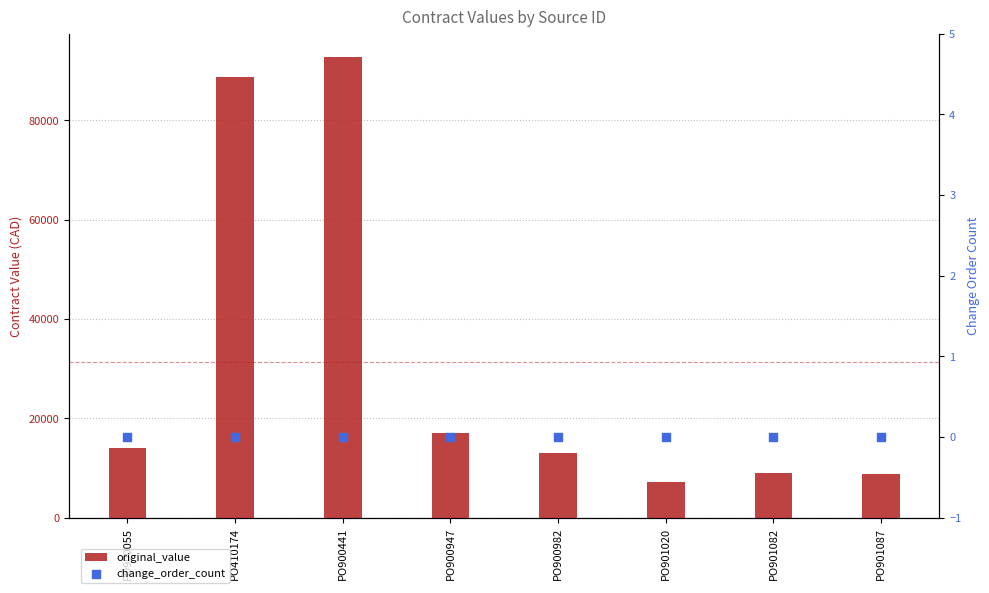

Which series contains the lowest Y value?

change_order_count